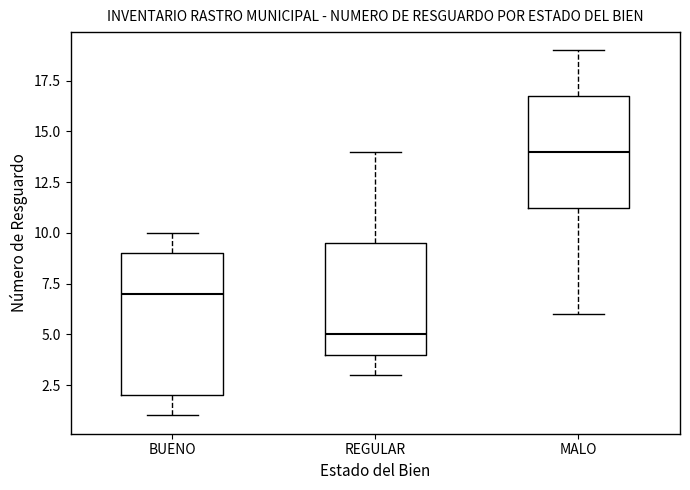

Reading left to right, transcribe this box plot: for each box, give where its median line is, the range the box spans, and where its two whiskers end, as read against the y-axis. The values are not printed on the chart, so give them approximately, as read against the axis.

BUENO: median 7.0, box 2.0 to 9.0, whiskers 1.0 to 10.0
REGULAR: median 5.0, box 4.0 to 9.5, whiskers 3.0 to 14.0
MALO: median 14.0, box 11.5 to 17.0, whiskers 6.0 to 19.0